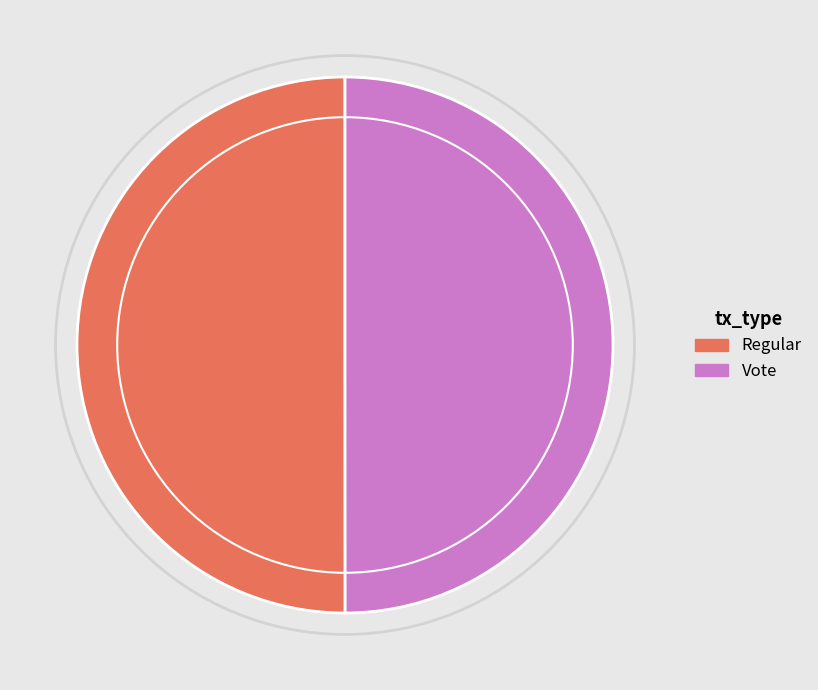

Combined, do Regular and Vote account for over 50%?

Yes